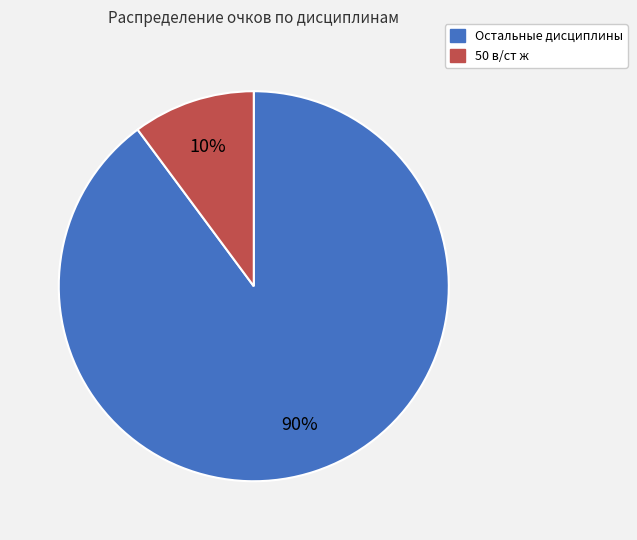

Does any single category account for the majority?

Yes